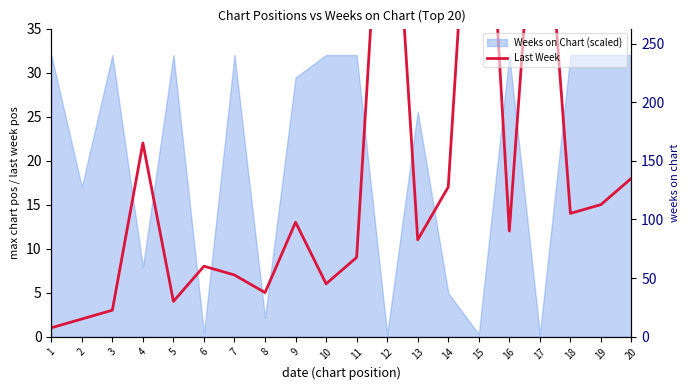

Reading left to right, extract all data points from this chart.

Last Week: 1=1	2=2	3=3	4=22	5=4	6=8	7=7	8=5	9=13	10=6	11=9	12=66	13=11	14=17	15=72	16=12	17=60	18=14	19=15	20=18
Weeks on Chart (axis): 1=239	2=127	3=239	4=59	5=239	6=3	7=239	8=16	9=220	10=239	11=239	12=2	13=191	14=37	15=2	16=239	17=2	18=239	19=239	20=239